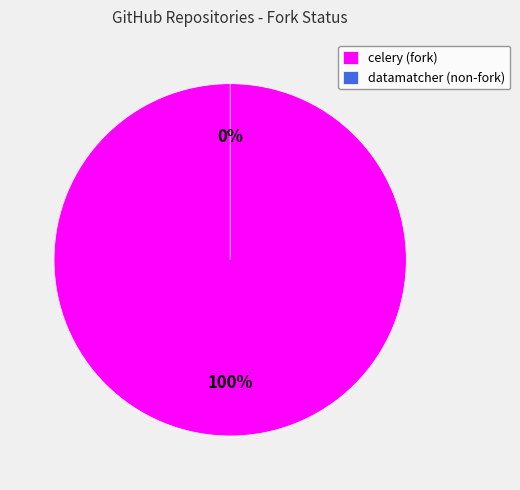

True or false: 222628 accounts for 8% of the total.

False